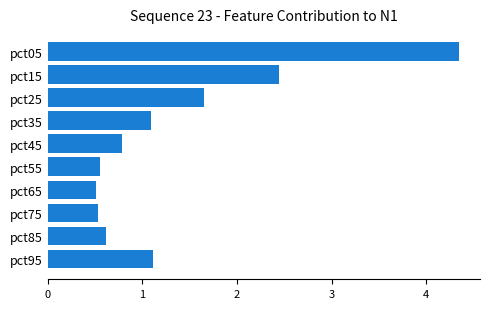

What is the sum of all values?

13.6